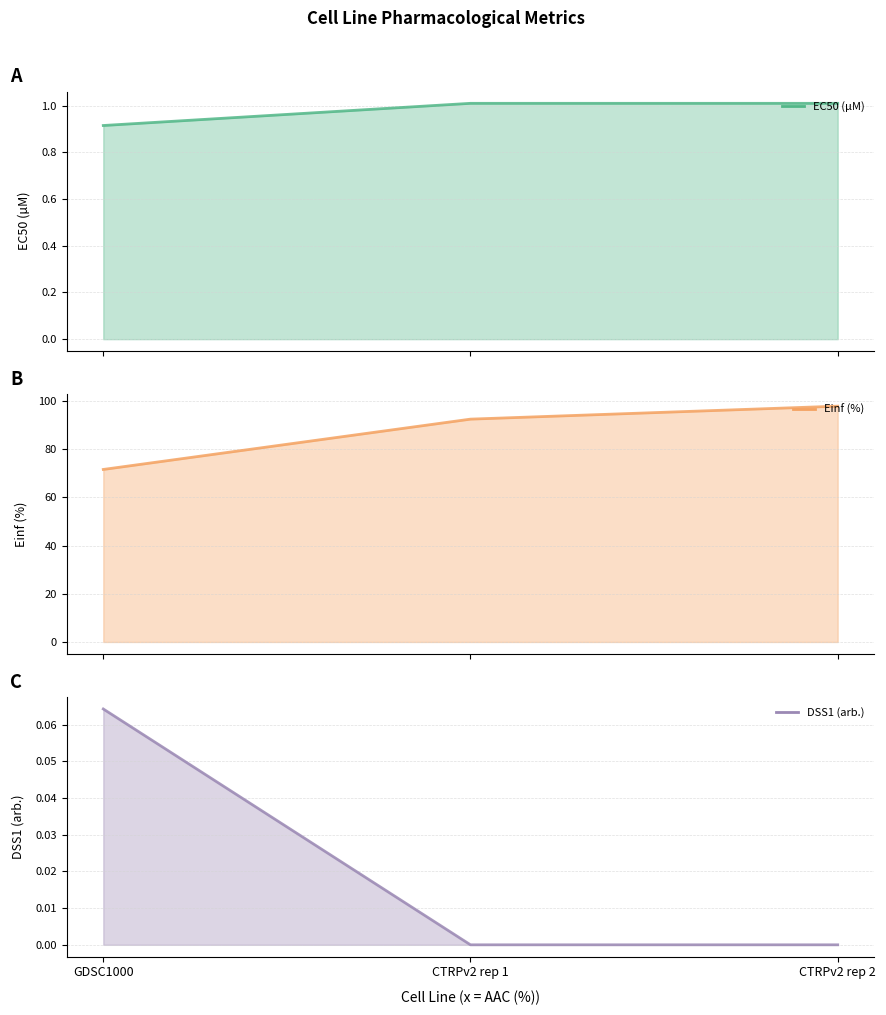

What is the average value of the Einf (%) (line) series?

87.2